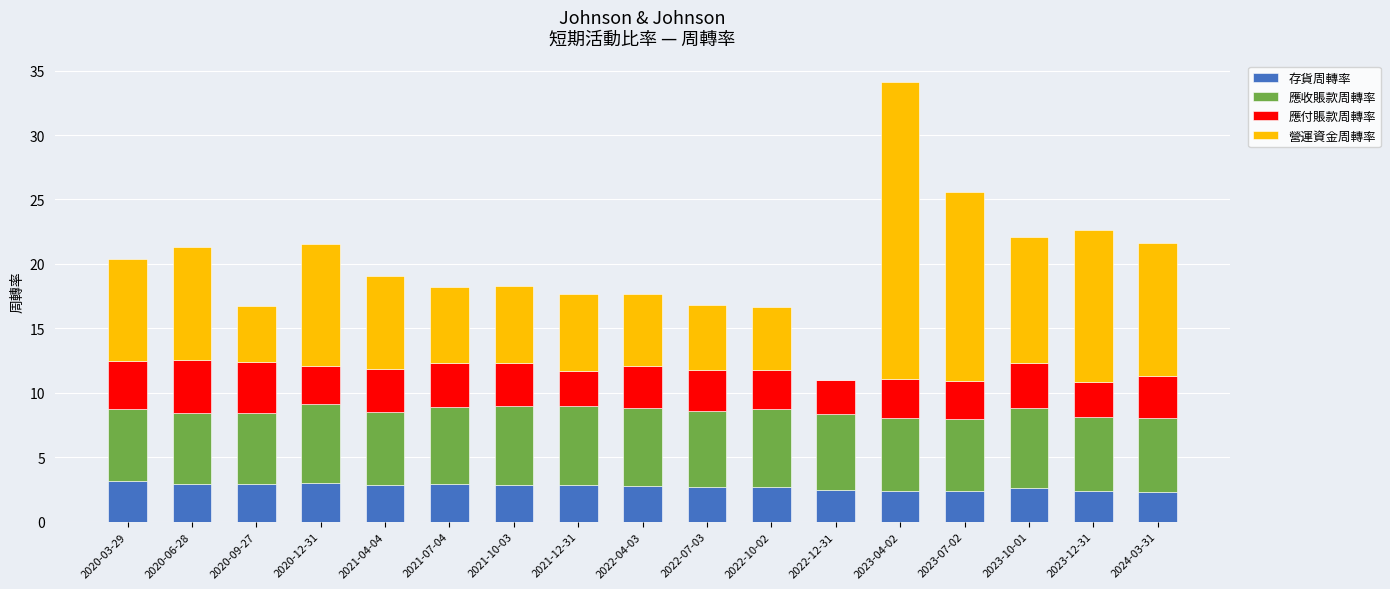

What is the sum of all 存貨周轉率 values?

46.2